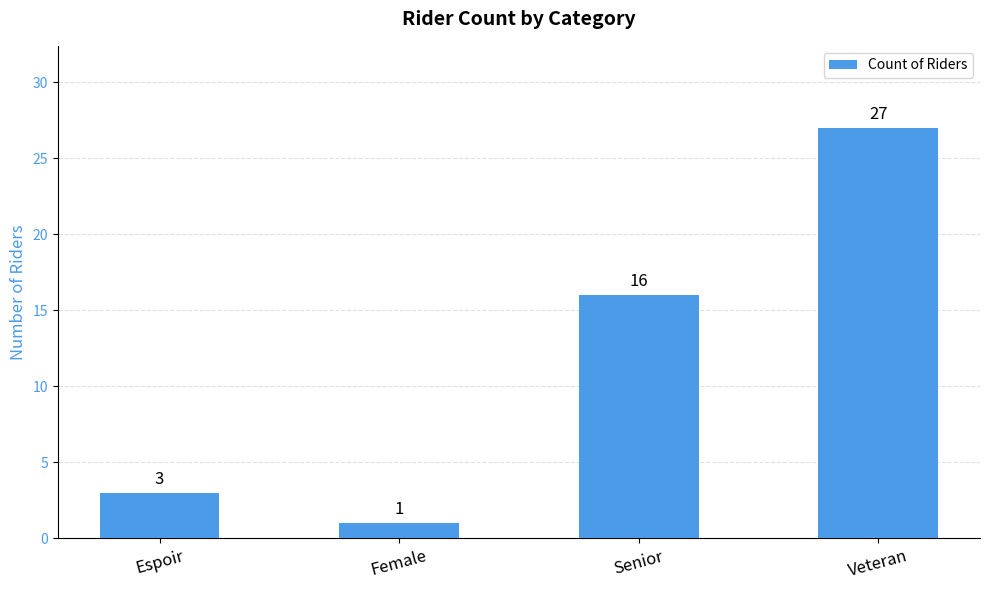

The chart shows a value of 1 at Female. True or false?

True